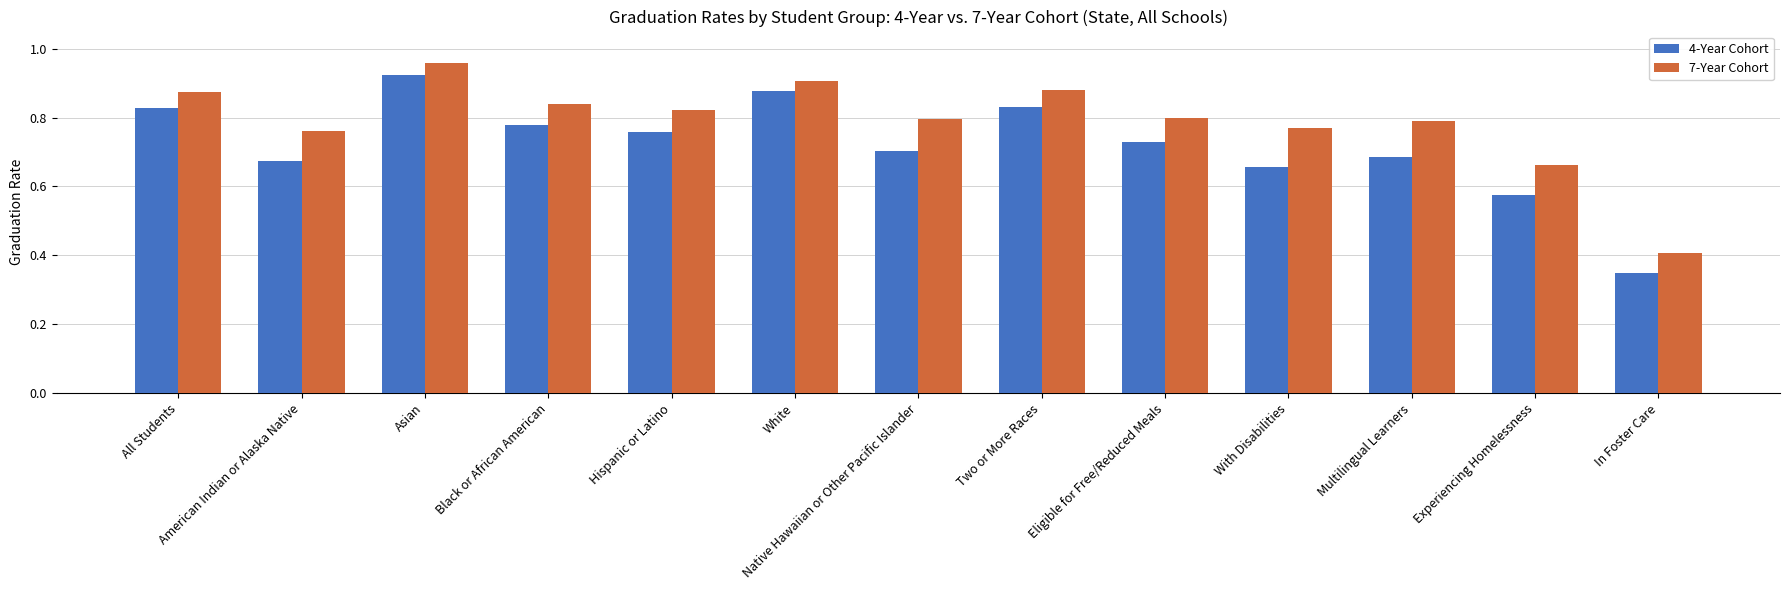

The 7-Year Cohort series shows 1.4 at Hispanic or Latino. True or false?

False